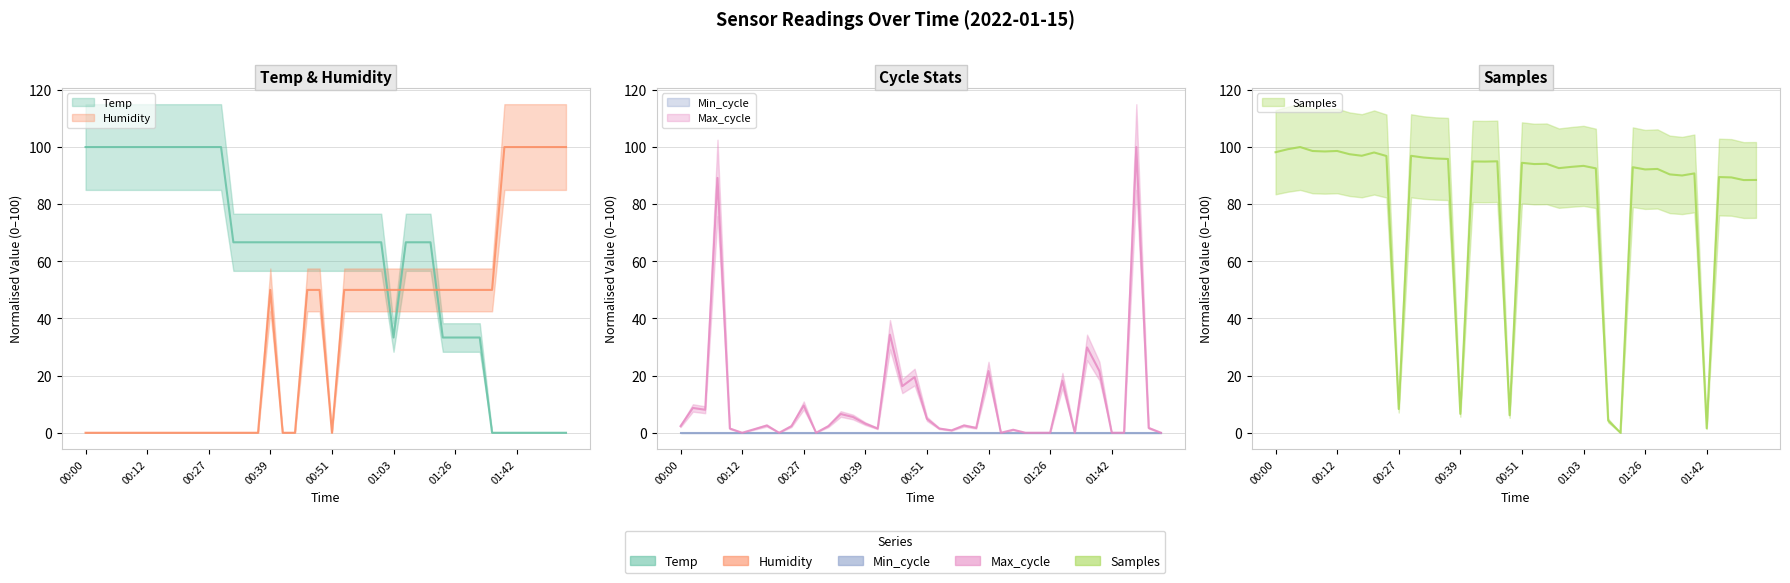

How many interior local peaks does the Humidity series have?

1